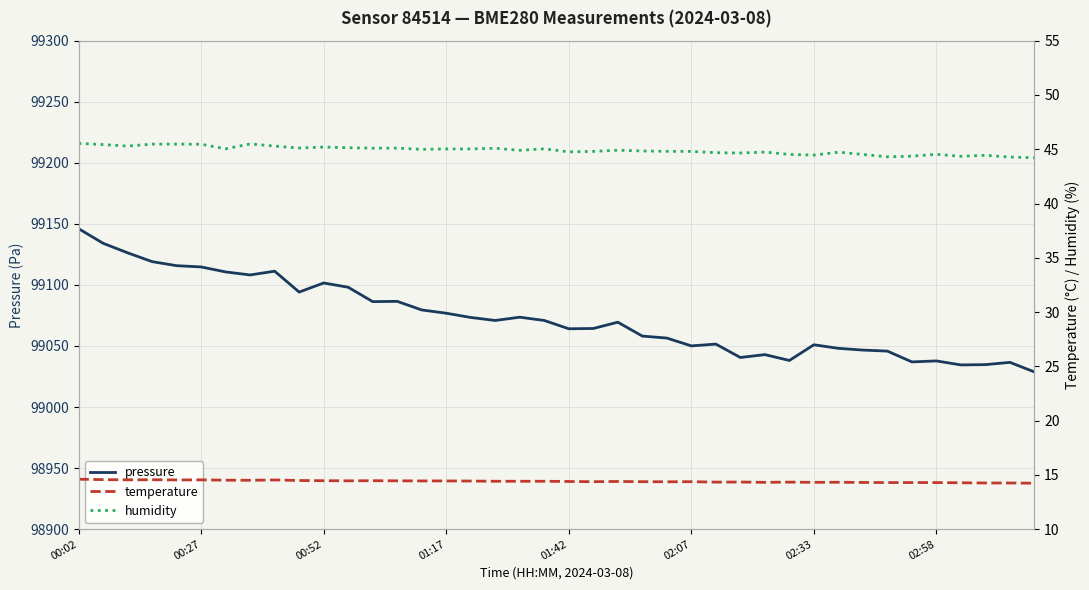

True or false: humidity has a value of 13.6 at 12.

False